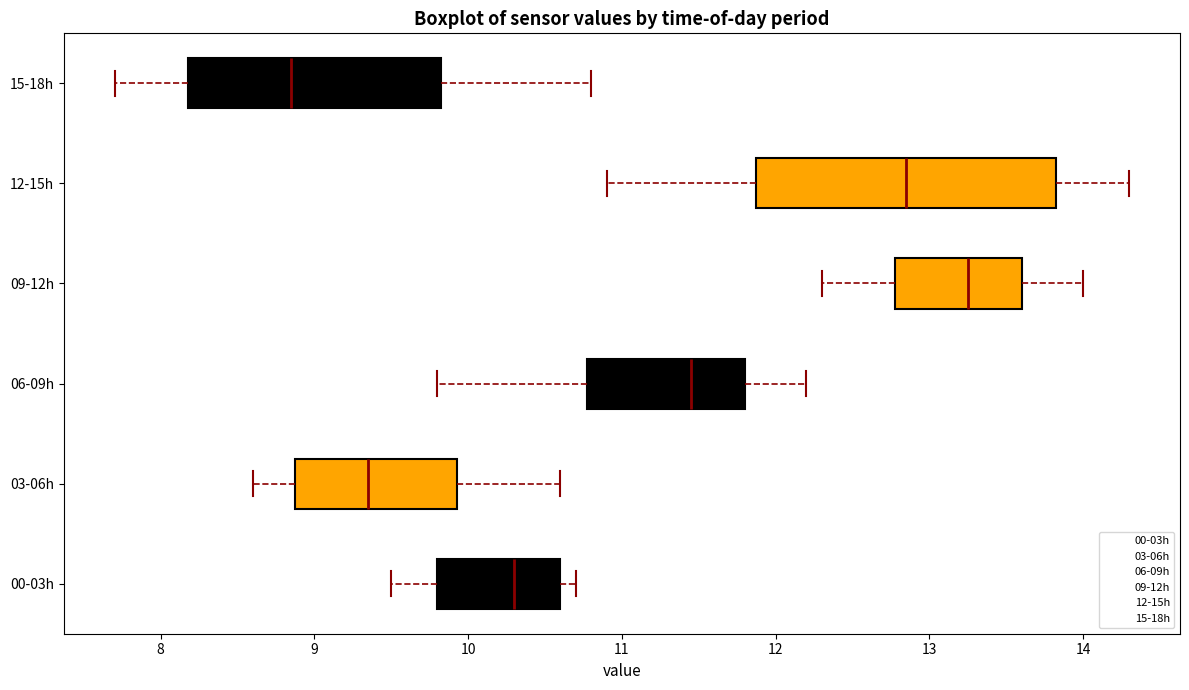

Which box's median line is the furthest to the left?

15-18h